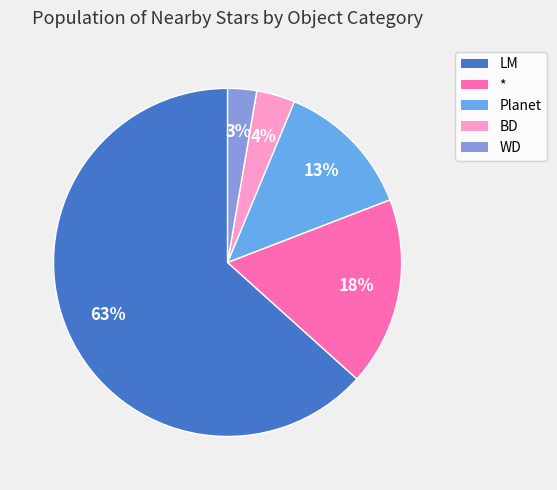

Rank the categories by value from lowest to highest.

WD, BD, Planet, *, LM